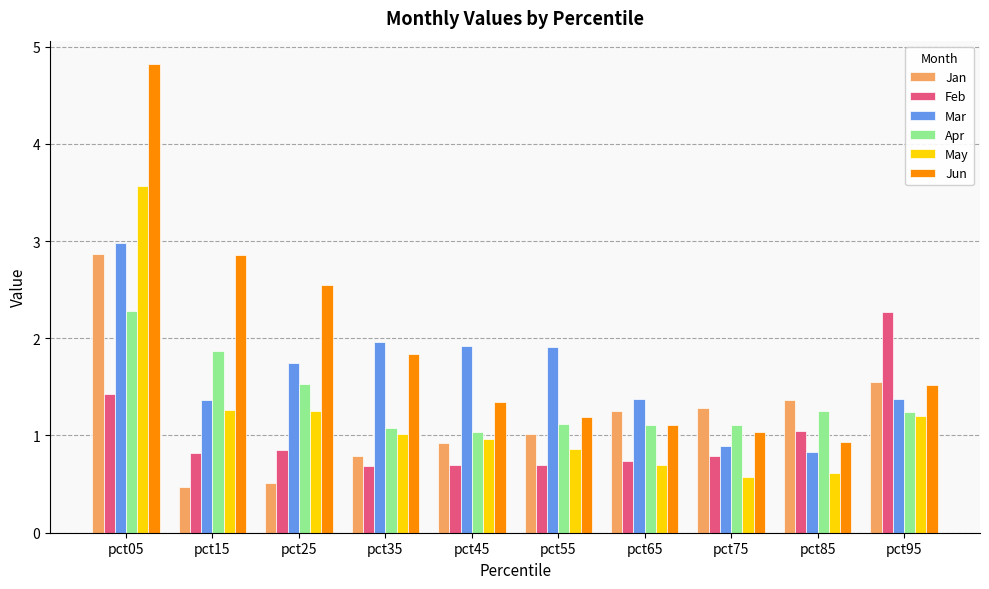

What is the minimum value shown in the chart?

0.5